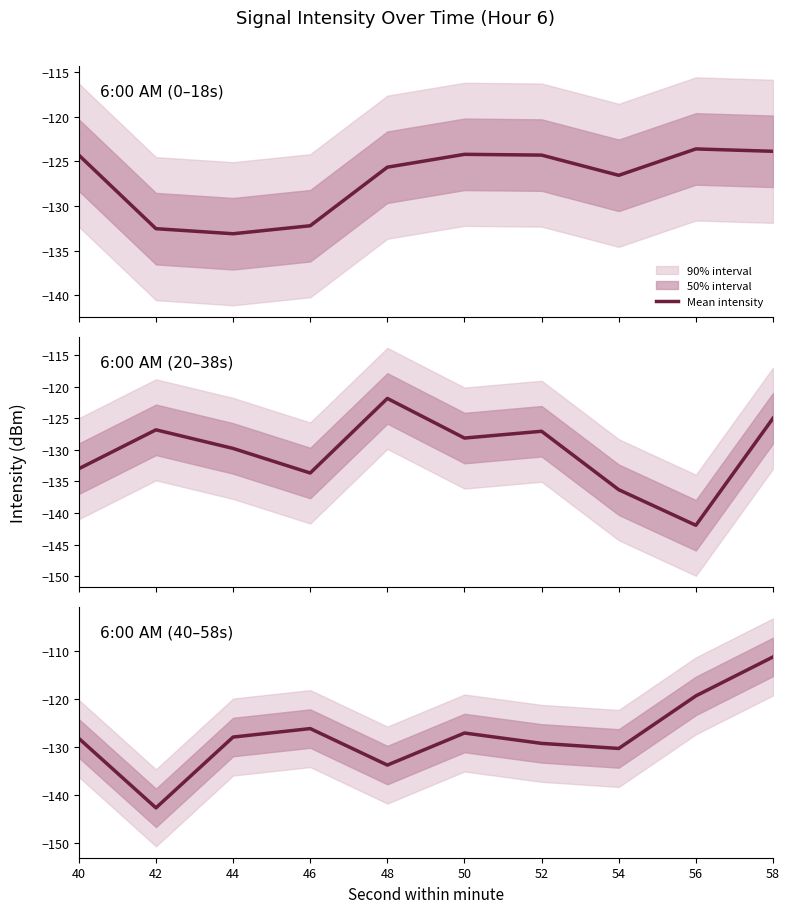

How many interior local peaks (higher than both neighbors) does the data have?

2